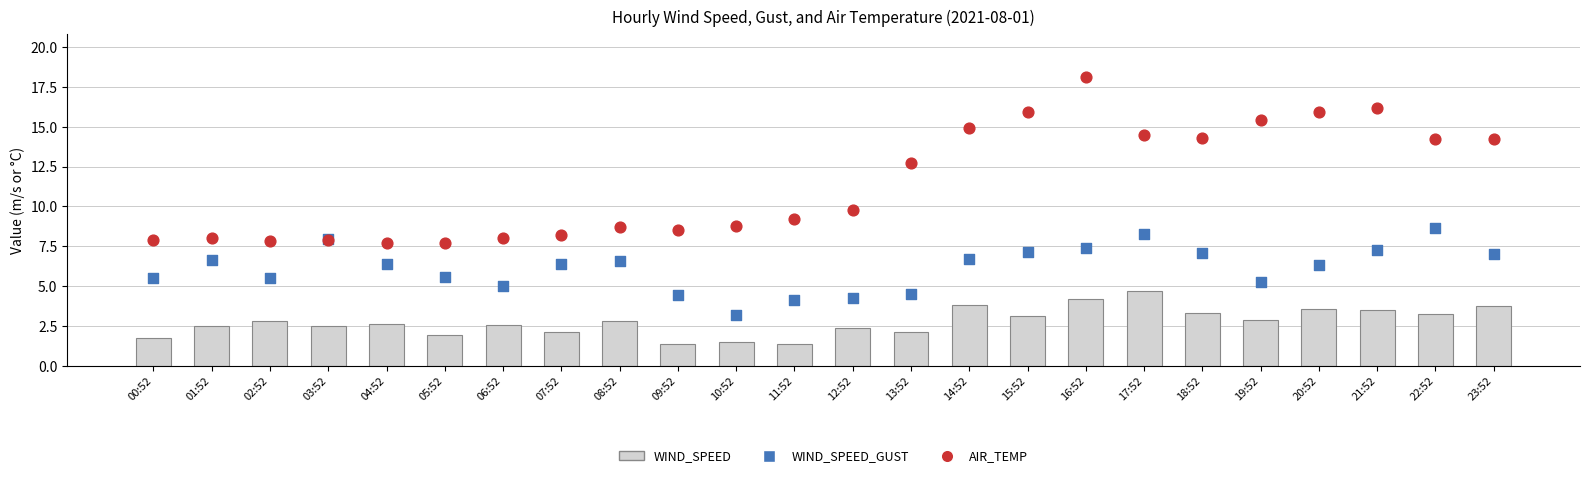

What is the total value across all series at 17:52?

27.5